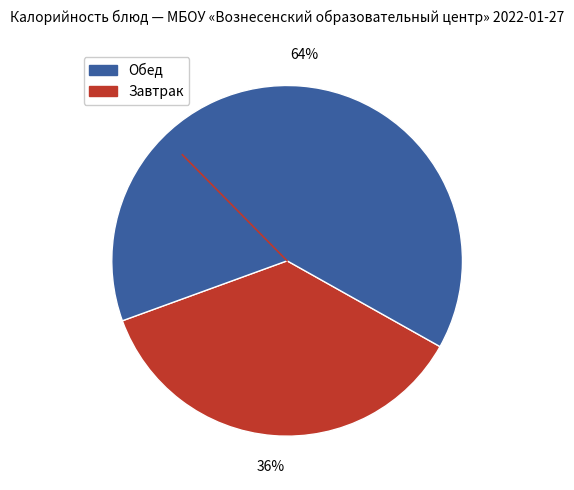

Is there any slice that represents more than half of the pie?

Yes